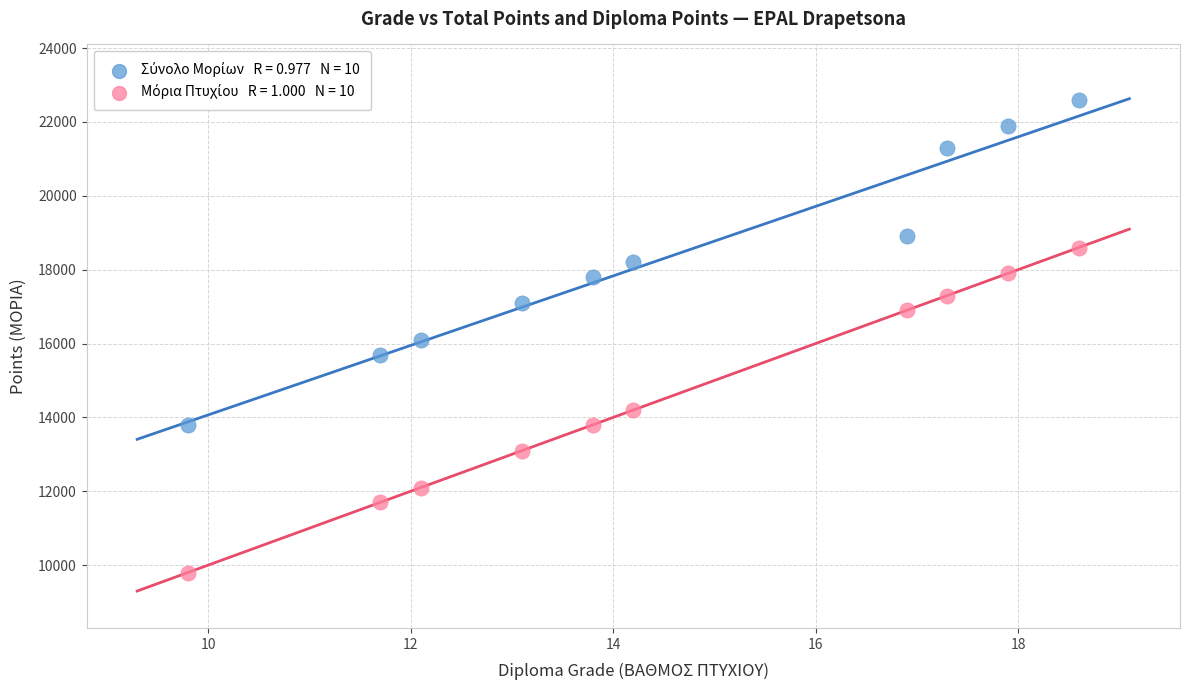

Across all data points, what is the range of Y values (max minus min)?

12800